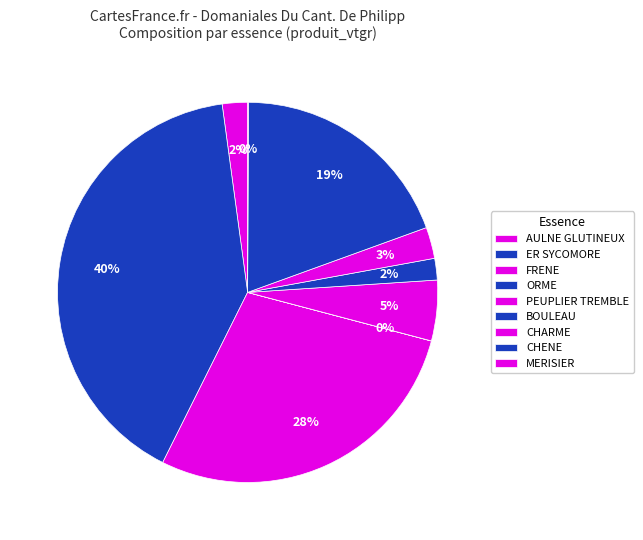

What percentage is NOT represented by CHARME?

97.4%